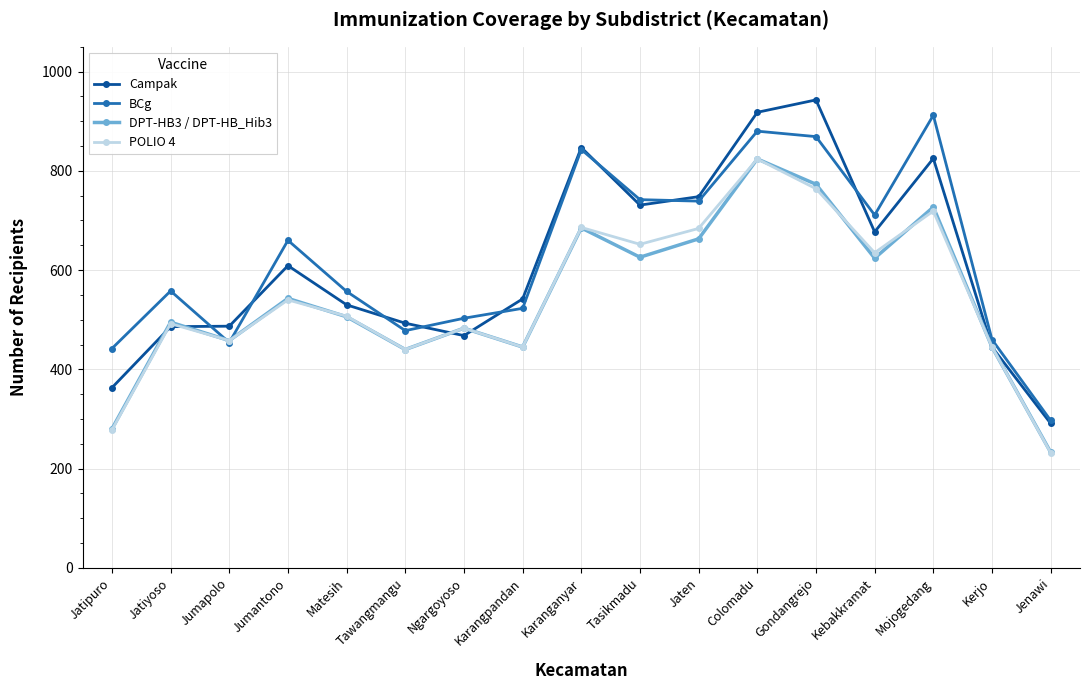

What is the total value across all series at Jaten?

2834